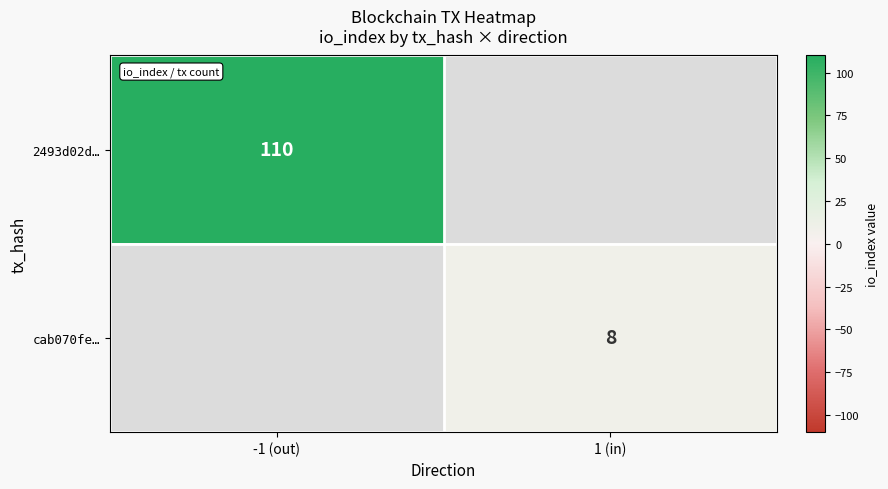

Is the value of cab070fe… at 1 (in) greater than the value of 2493d02d… at -1 (out)?

No